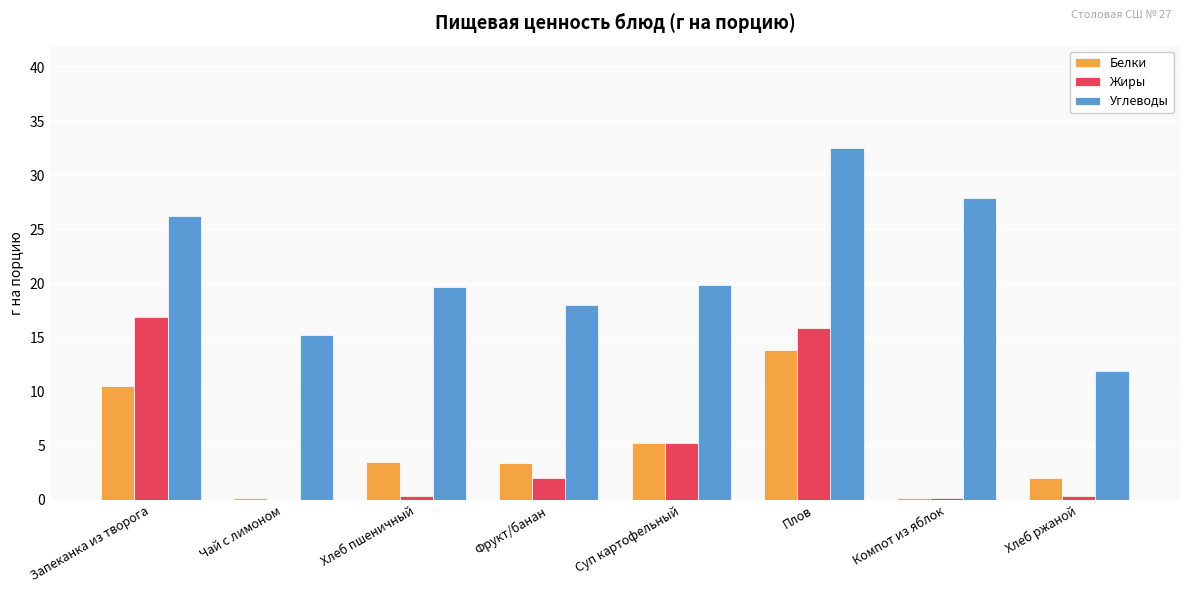

Where is Жиры nearest to the value 8?

Суп картофельный